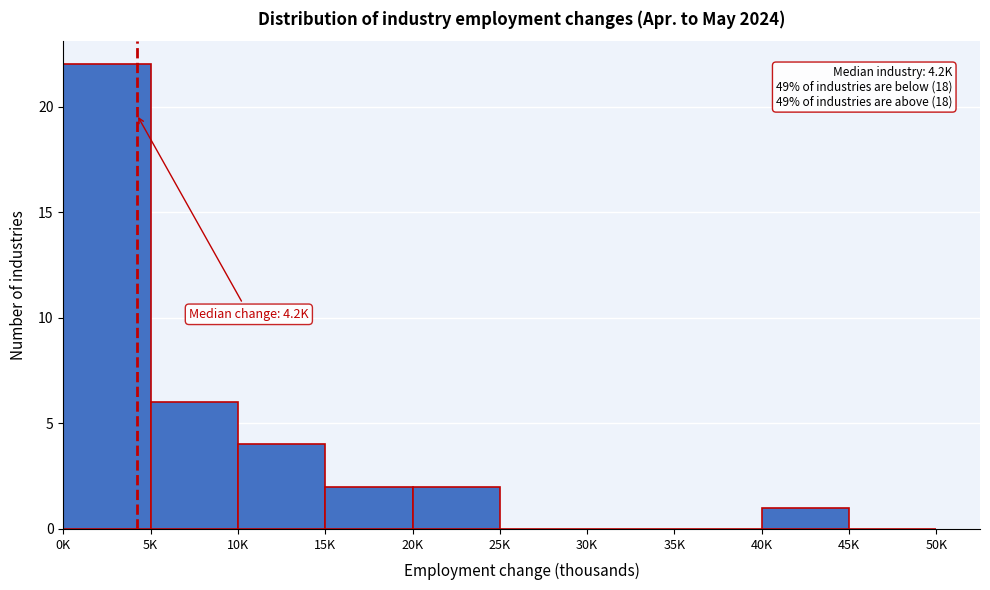

Reading left to right, list all the values displayed in this chart.

0K=22	5K=6	10K=4	15K=2	20K=2	25K=0	30K=0	35K=0	40K=1	45K=0